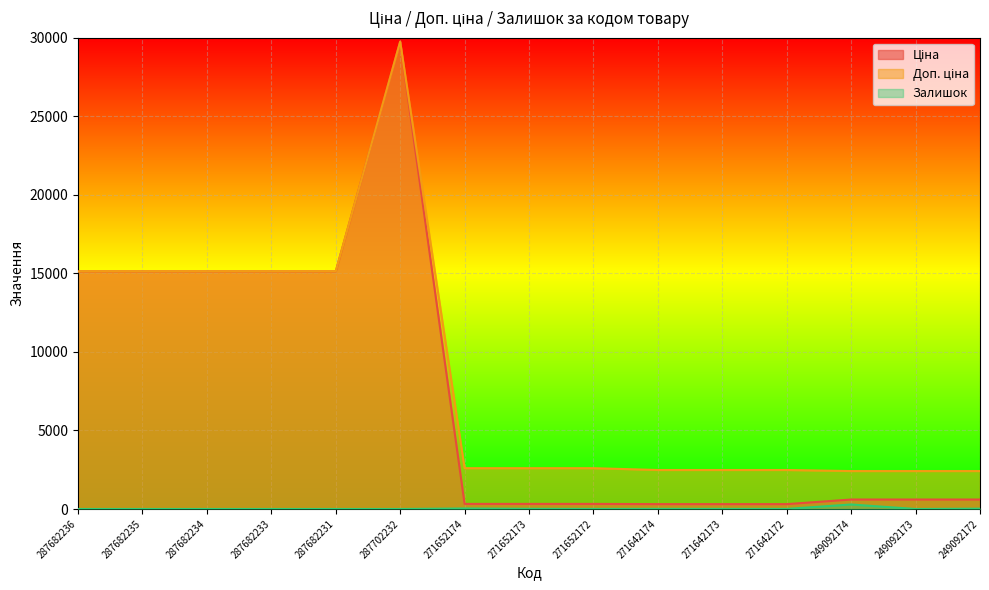

How many values in the Доп. ціна series are below 2598?

6